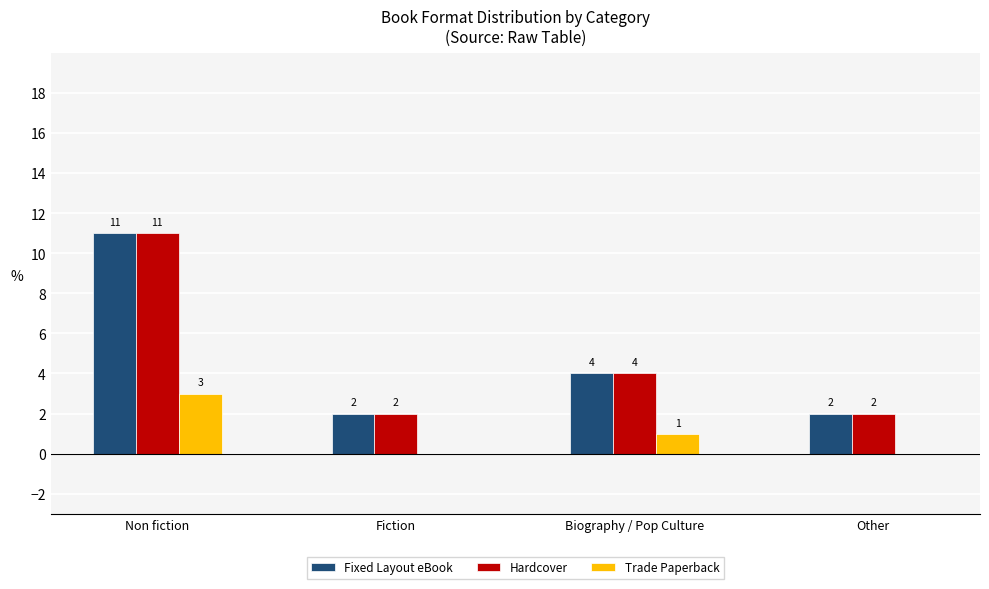

Count the Trade Paperback values in the range 0 to 3.

4